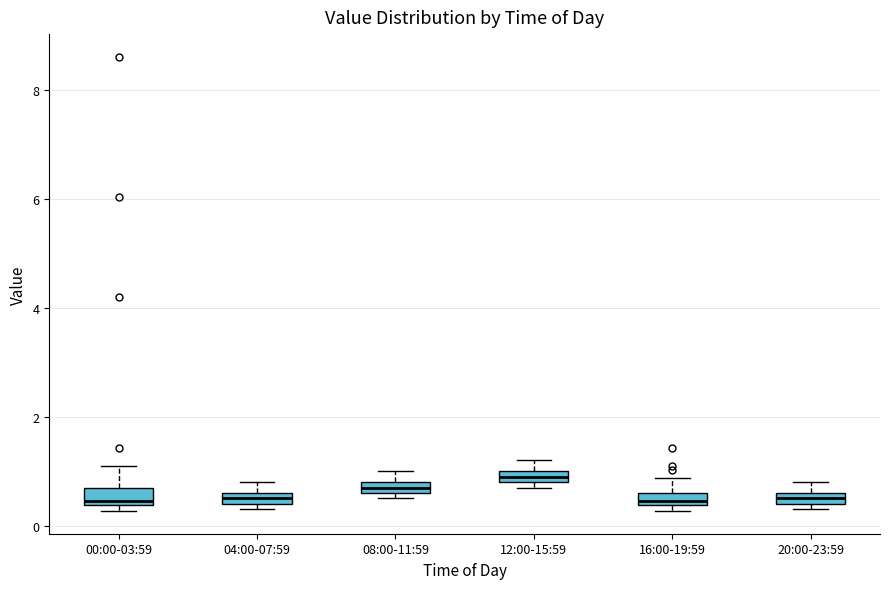

Which box has the highest median line?

12:00-15:59